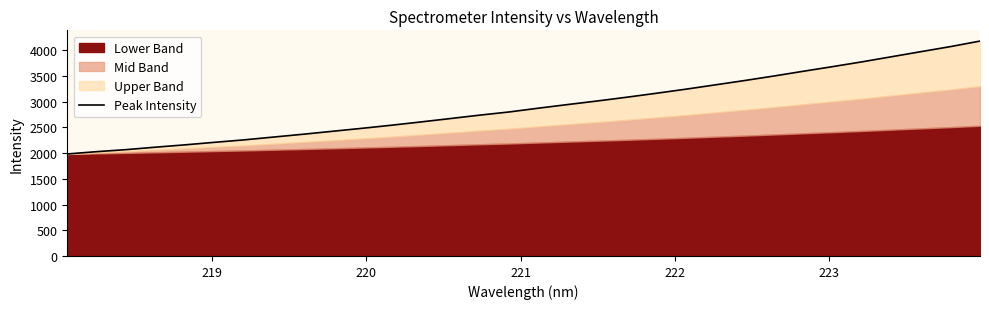

True or false: the data has more than 1 interior local peaks.

False